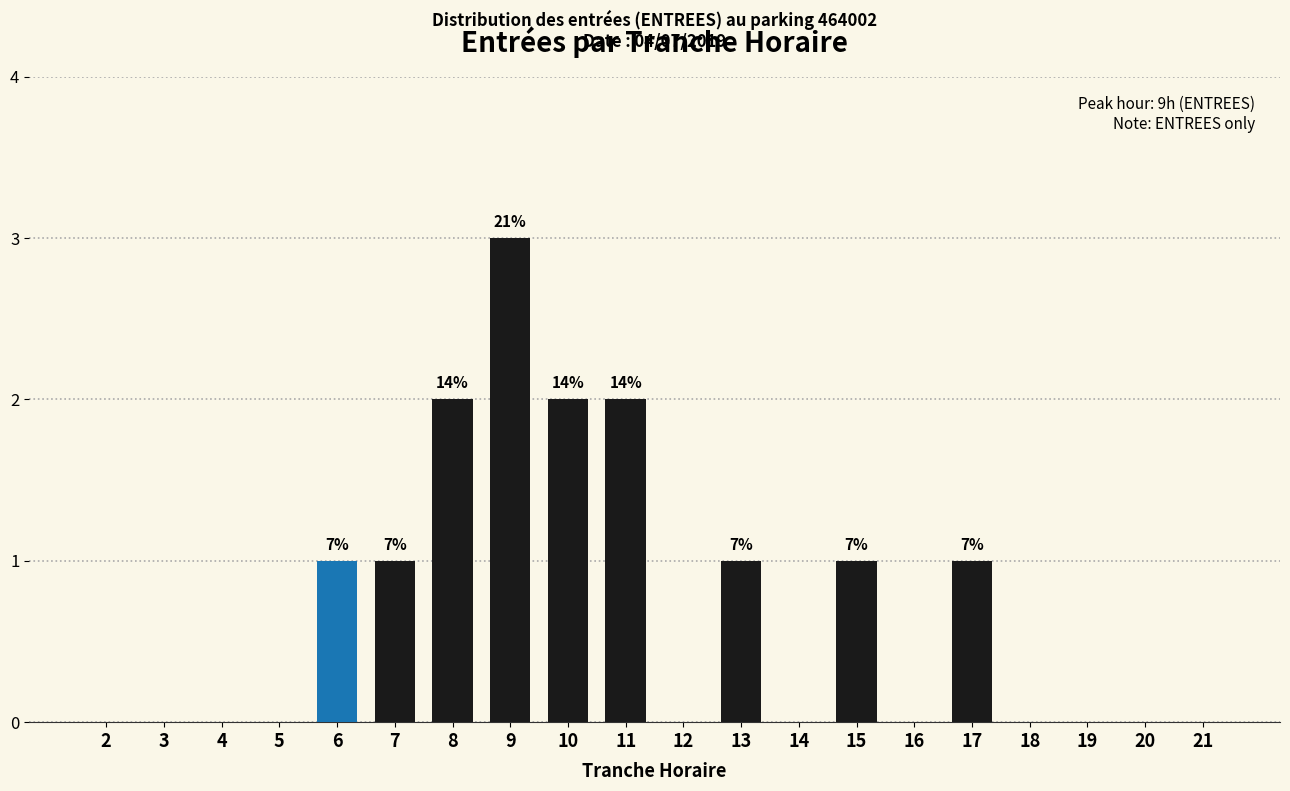

Reading right to left, extract all data points from this chart.

21=0	20=0	19=0	18=0	17=1	16=0	15=1	14=0	13=1	12=0	11=2	10=2	9=3	8=2	7=1	6=1	5=0	4=0	3=0	2=0